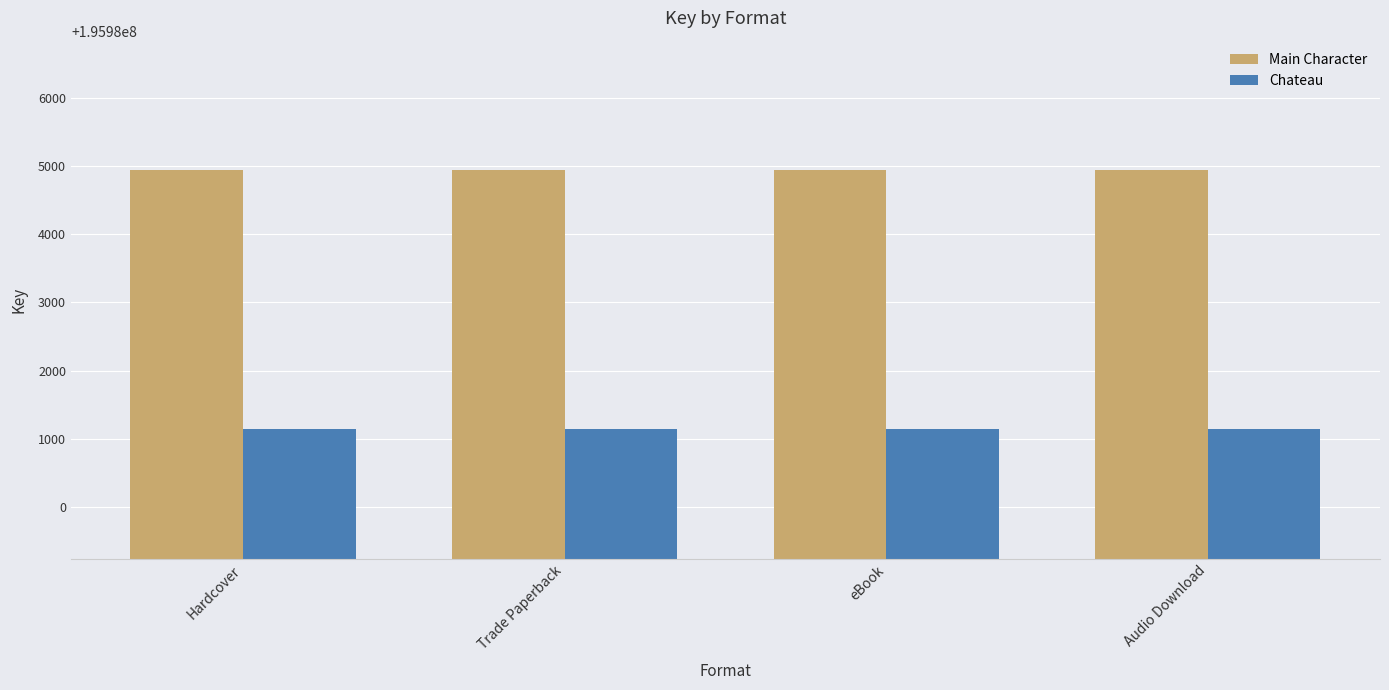

Reading left to right, transcribe all the data shown in this chart.

Main Character: Hardcover=195984938	Trade Paperback=195984938	eBook=195984938	Audio Download=195984938
Chateau: Hardcover=195981141	Trade Paperback=195981141	eBook=195981141	Audio Download=195981141